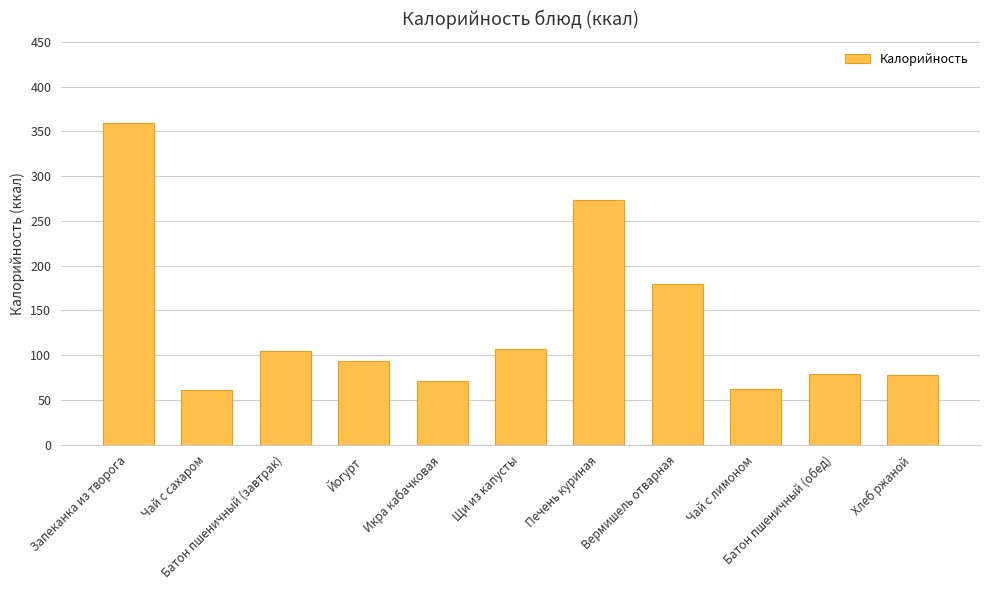

What is the change in value from Запеканка из творога to Икра кабачковая?

-287.9